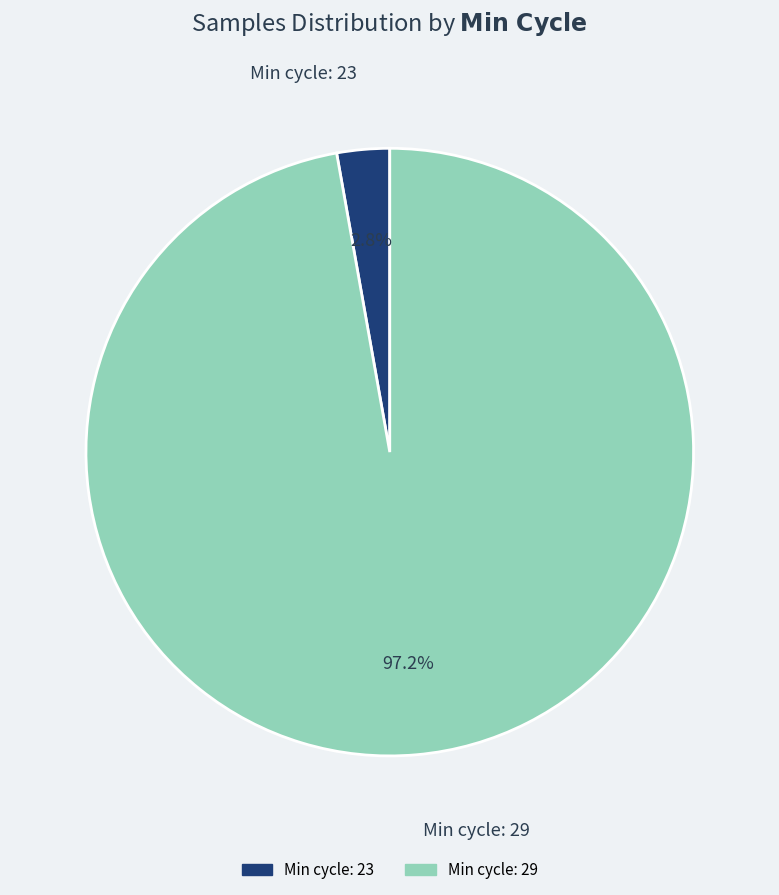

Is there any slice that represents more than half of the pie?

Yes